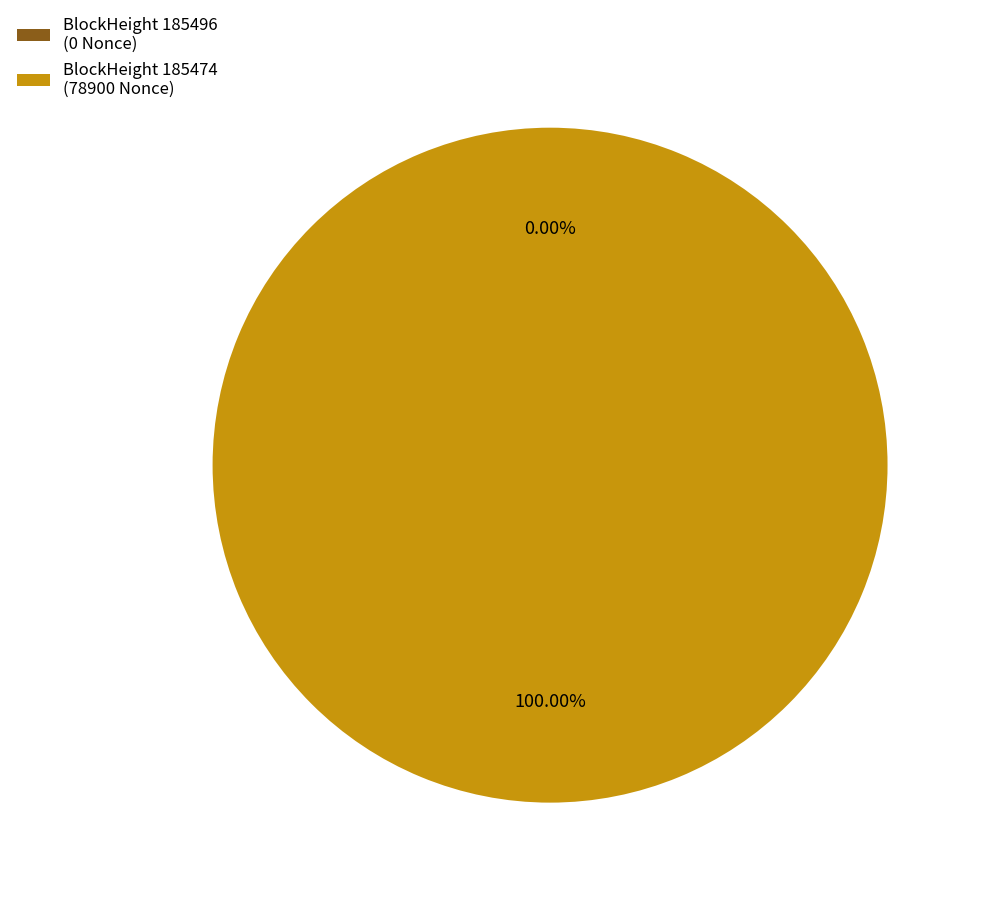

What is the majority slice?

185474